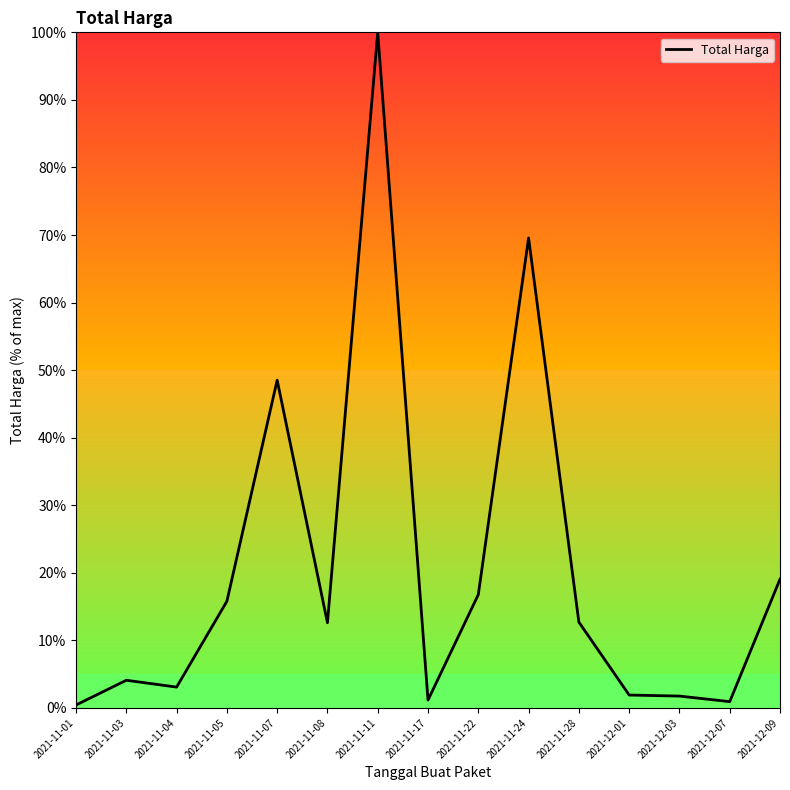

Which category has the highest value across all series?

2021-11-11